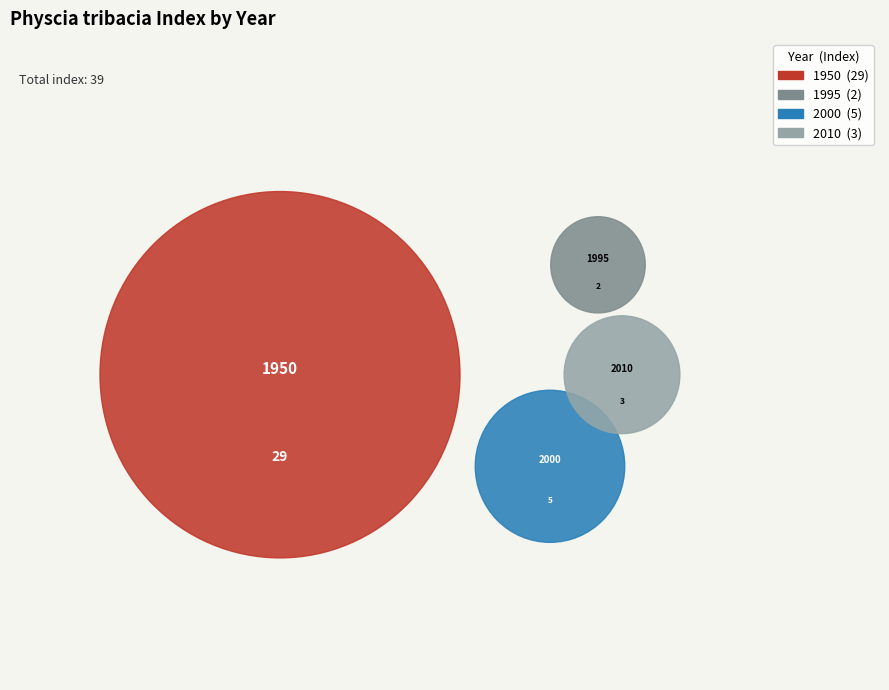

To the nearest percent, what is the combined percentage of 1950 and 1995?

79%